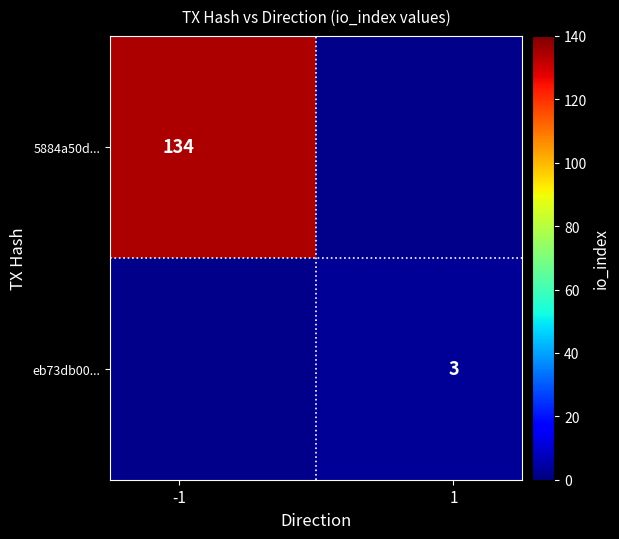

How many data points does each series have?

2